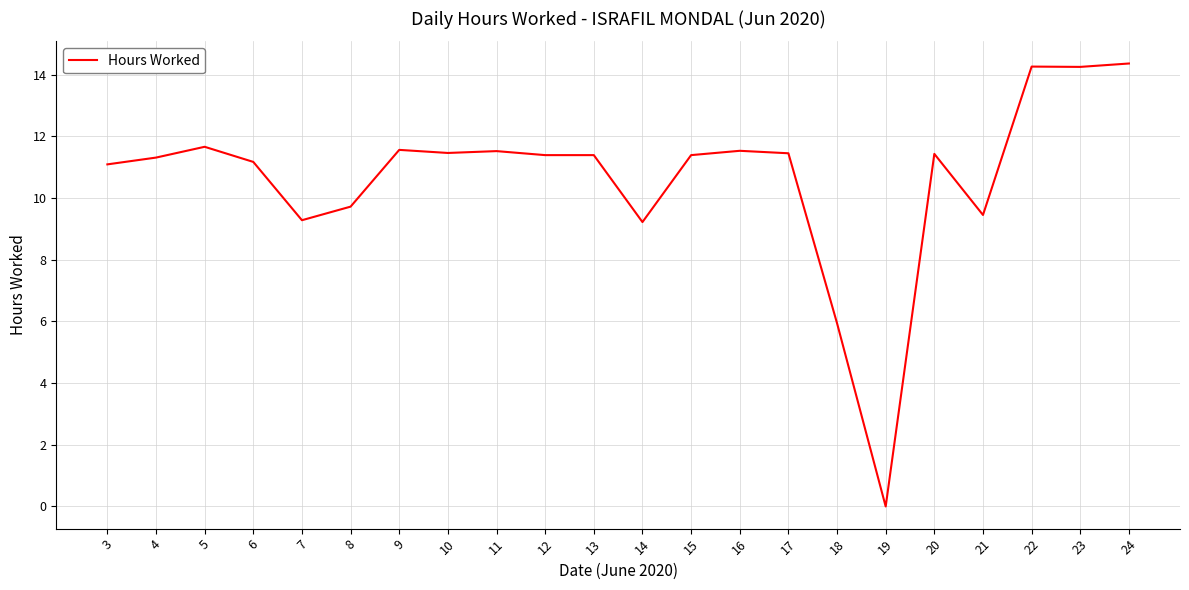

How many values are below 11?

6